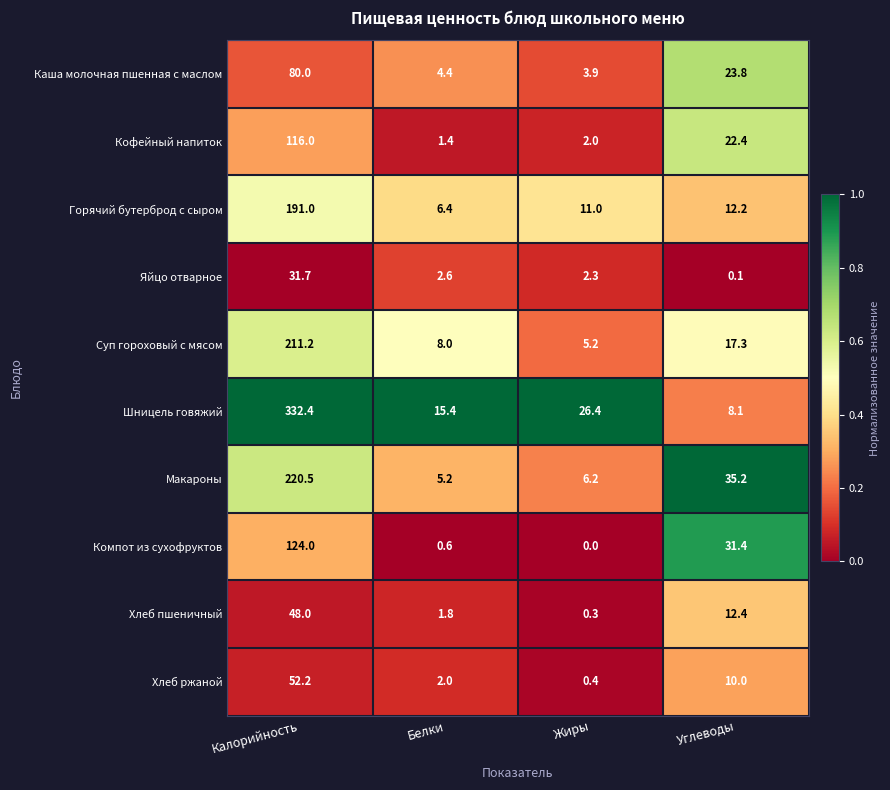

List the labels in order of Хлеб ржаной value, largest first.

Калорийность, Углеводы, Белки, Жиры